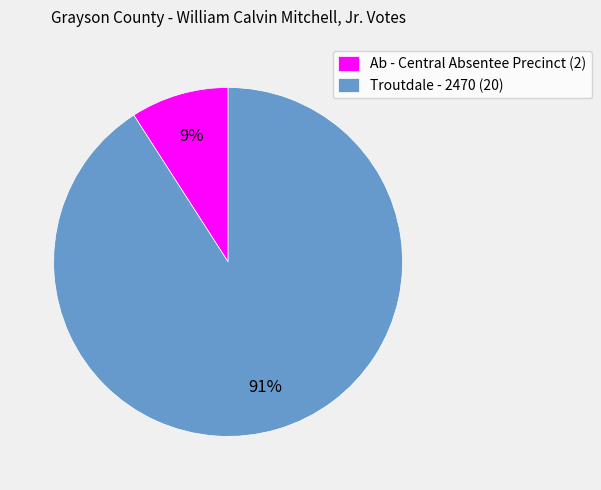

Between Ab - Central Absentee Precinct and Troutdale - 2470, which is larger?

Troutdale - 2470